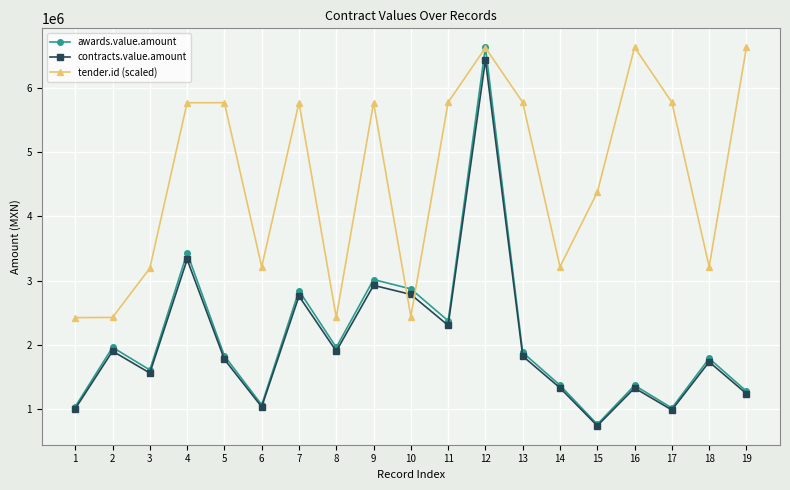

In tender.id (scaled), how many points are higher than both neighbors (excluding endpoints)?

5